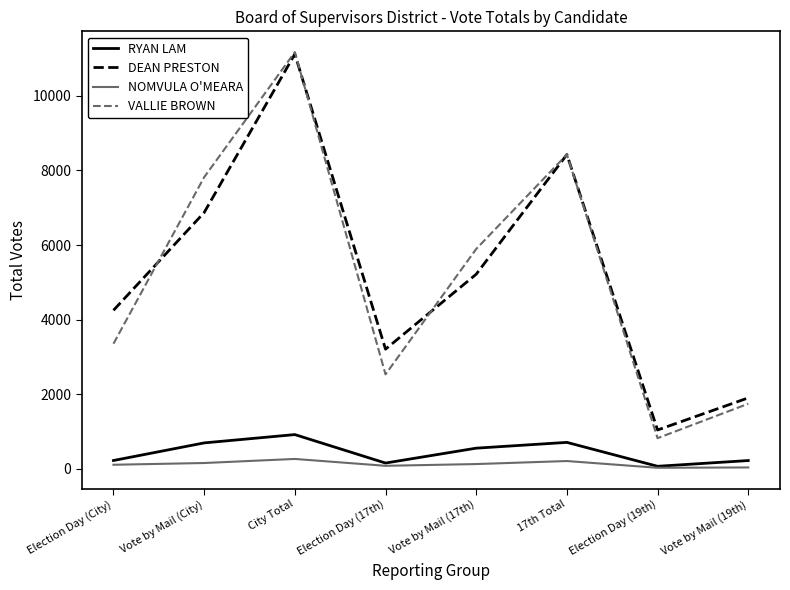

How many categories are shown in the chart?

8